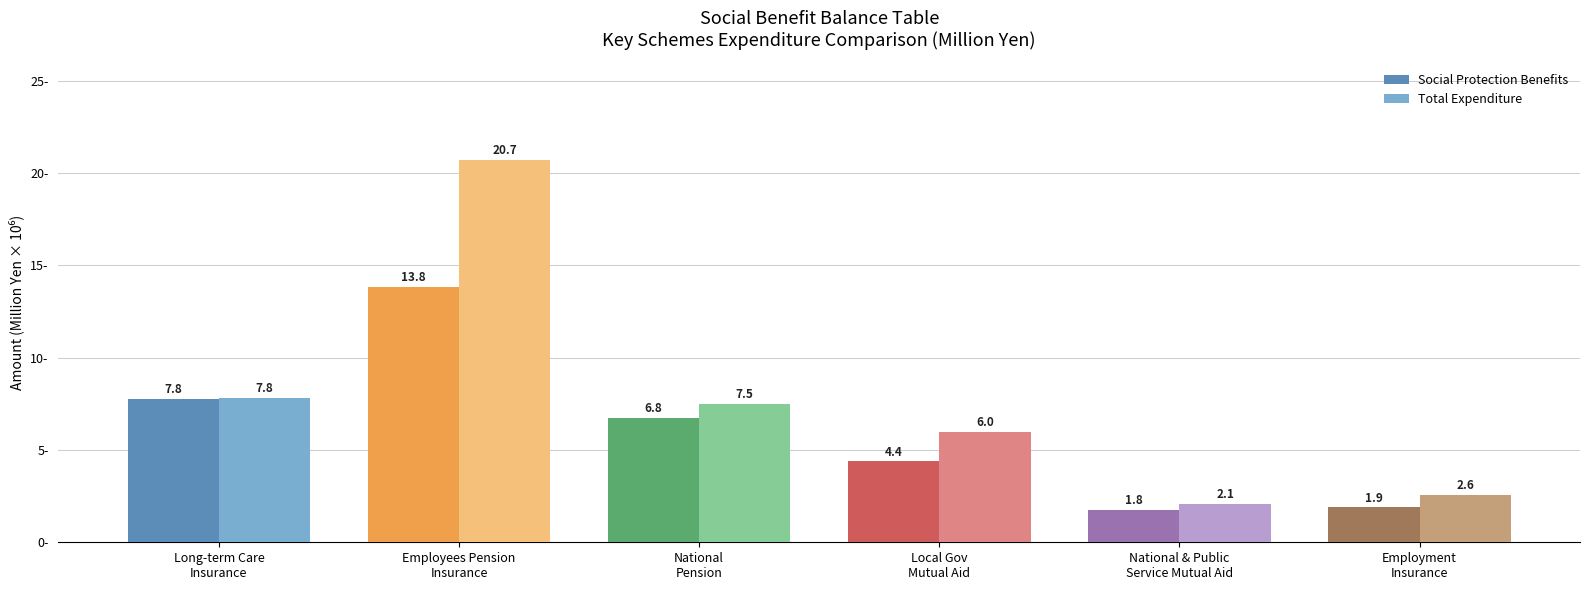

Which category has the lowest value in the Social Protection Benefits series?

National & Public
Service Mutual Aid